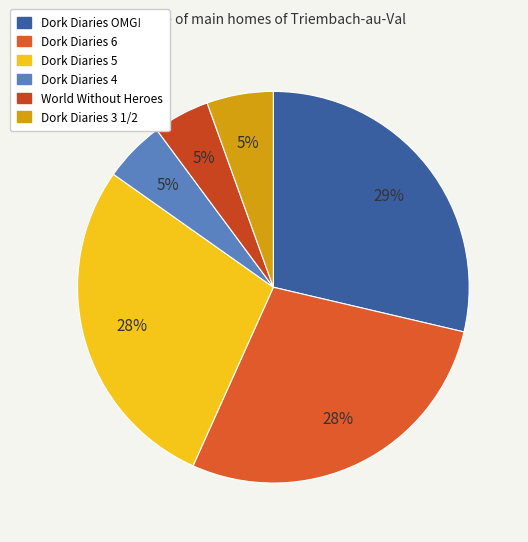

What is the largest slice in the pie chart?

Dork Diaries OMG!